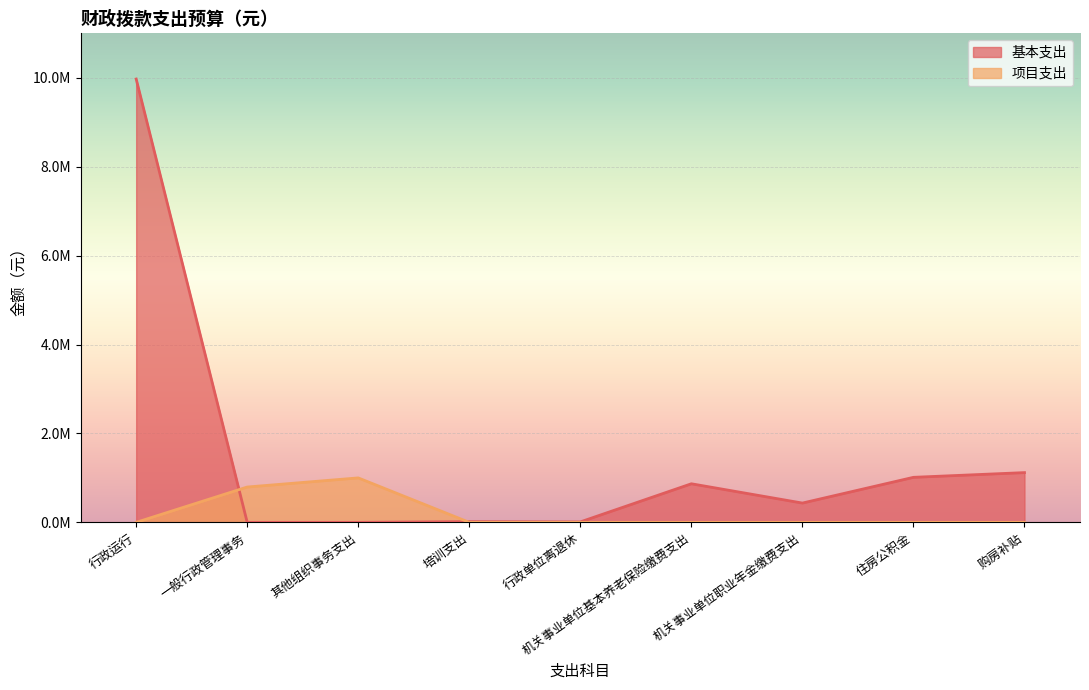

Which category has the highest value in the 项目支出 series?

其他组织事务支出